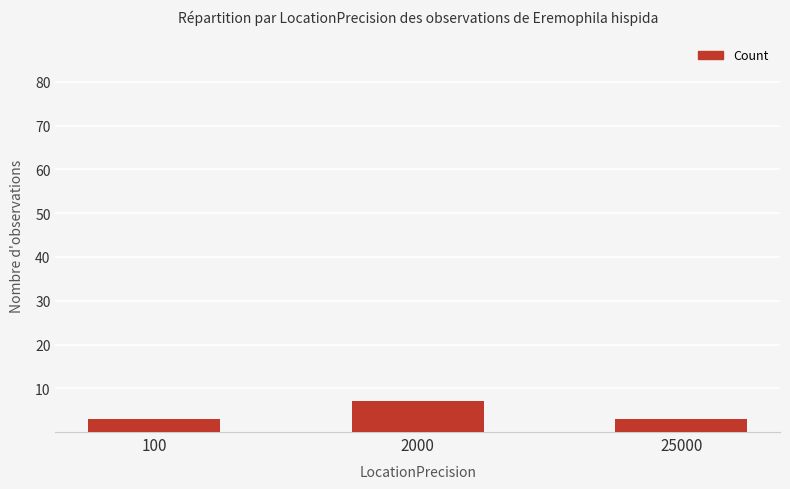

What is the difference between the maximum and minimum values?

4